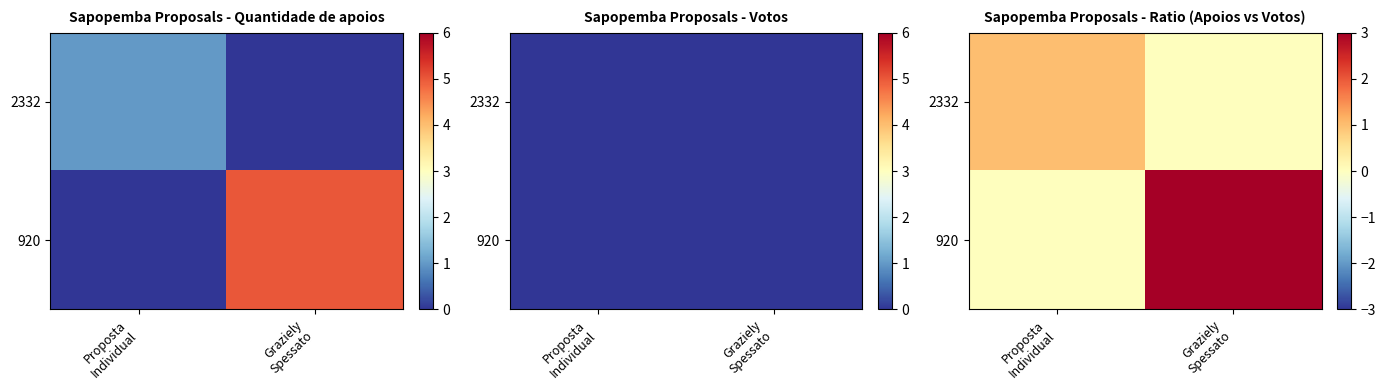

How many values in the 2332 series are below 1?

1